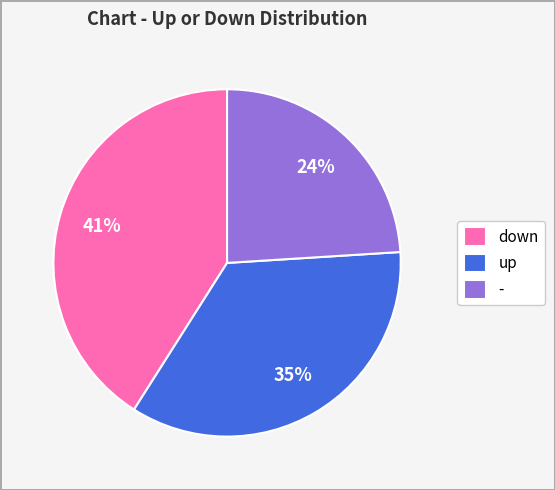

To the nearest percent, what is the combined percentage of - and up?

59%